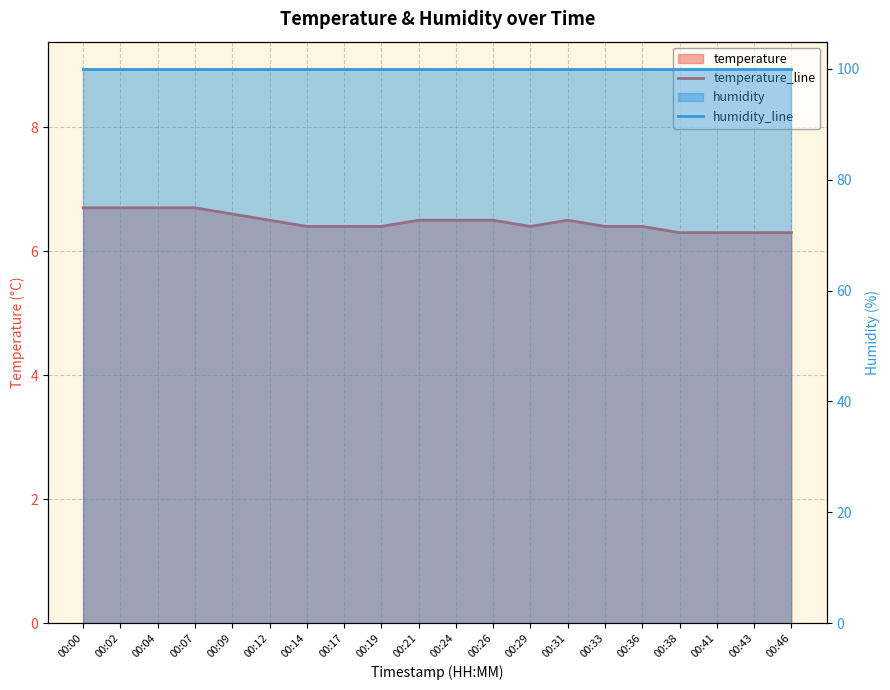

What is the value of the temperature_line point at the 14th from the left?

6.5